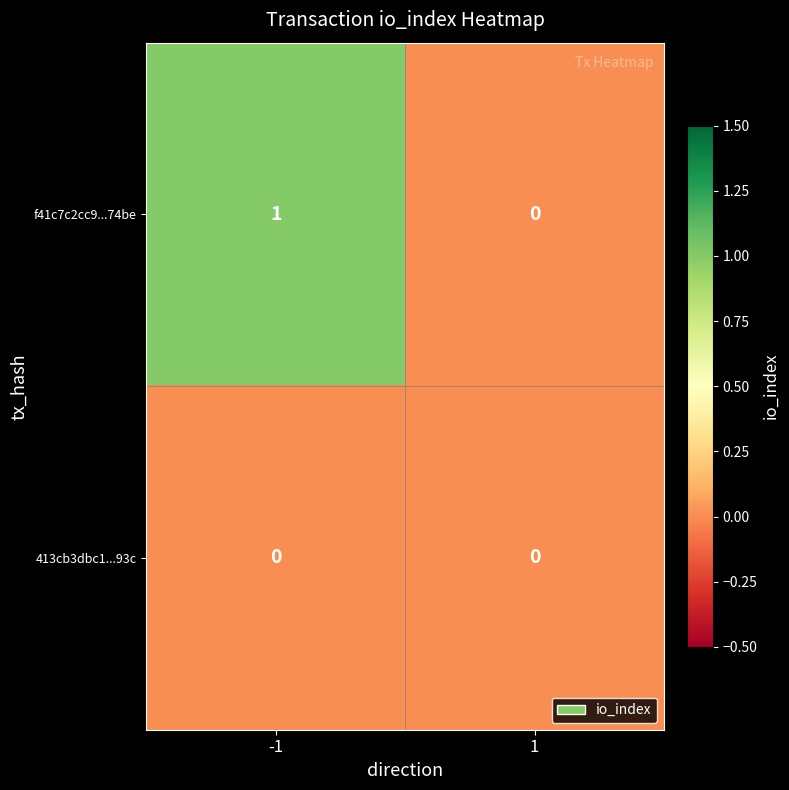

Reading right to left, extract all data points from this chart.

f41c7c2cc9...74be: 1=0	-1=1
413cb3dbc1...93c: 1=0	-1=0